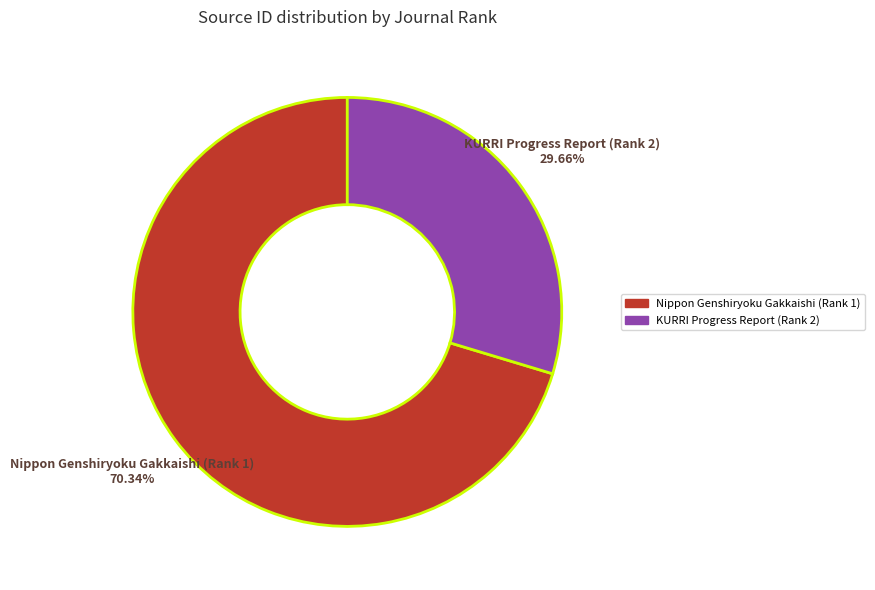

Between Nippon Genshiryoku Gakkaishi (Rank 1) and KURRI Progress Report (Rank 2), which is larger?

Nippon Genshiryoku Gakkaishi (Rank 1)